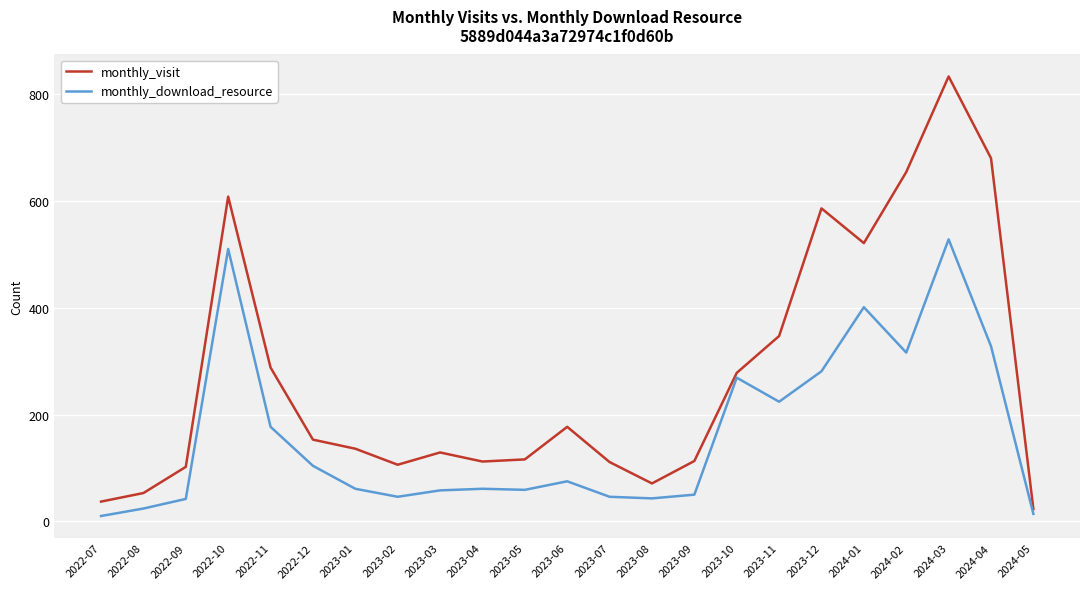

At which label does monthly_visit first exceed 136?

2022-10